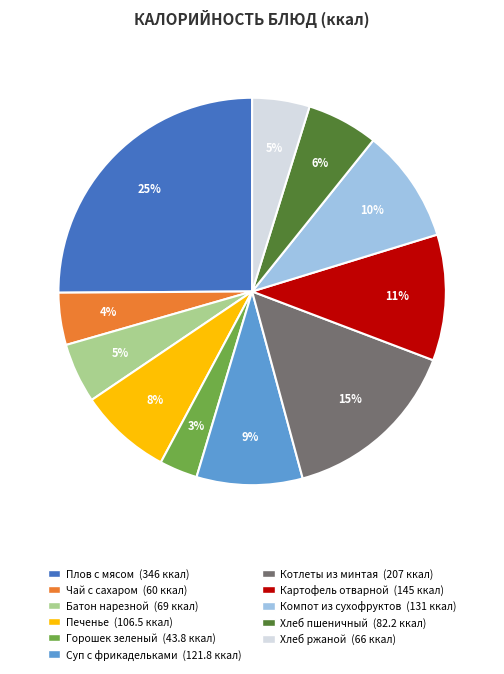

Which category has the biggest portion of the pie?

Плов с мясом